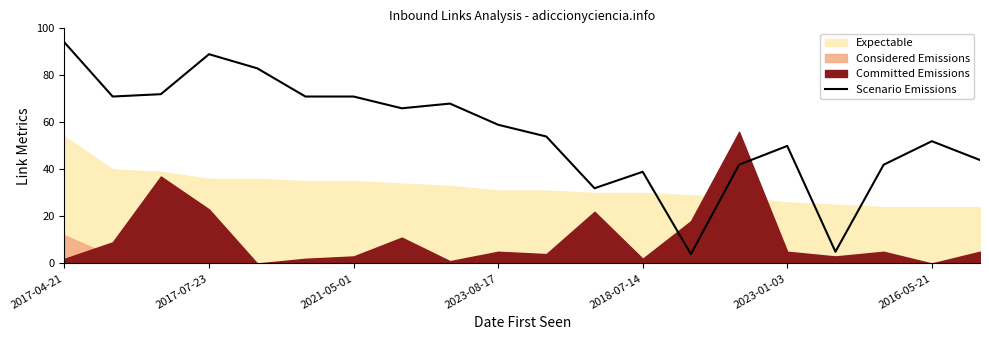

True or false: Scenario Emissions has a value of 39 at 2018-07-14.

True